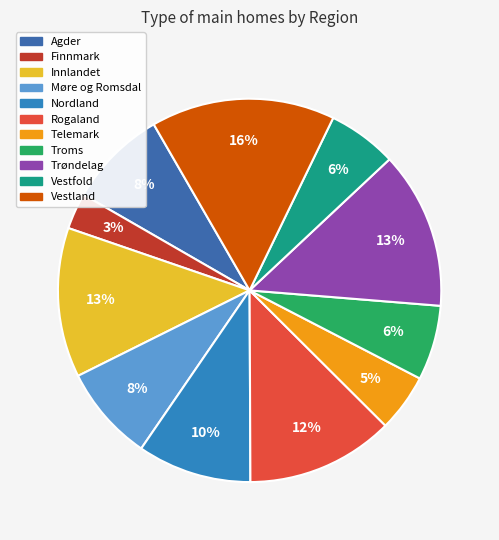

Is there a majority slice in this chart?

No